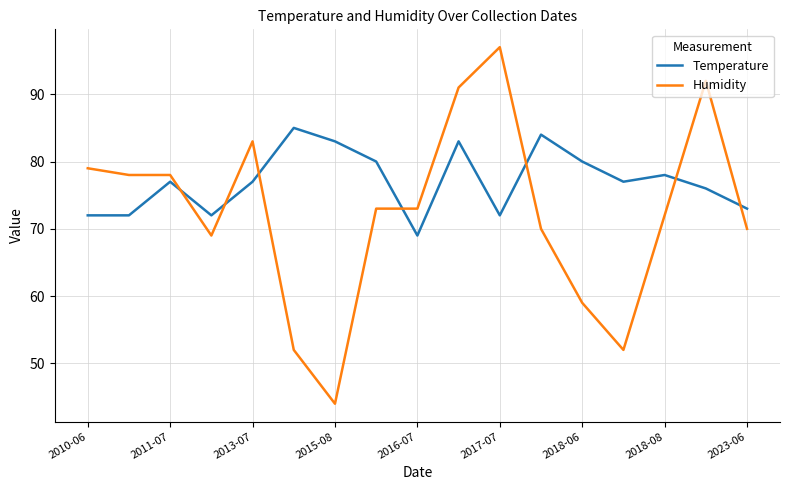

What is the minimum value shown in the chart?

44